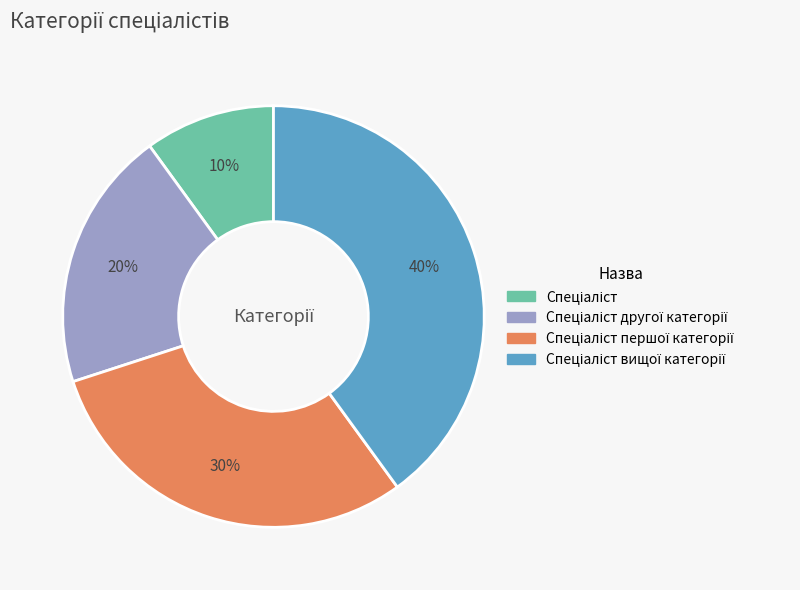

To the nearest percent, what is the difference between the largest and smallest slice percentages?

30%